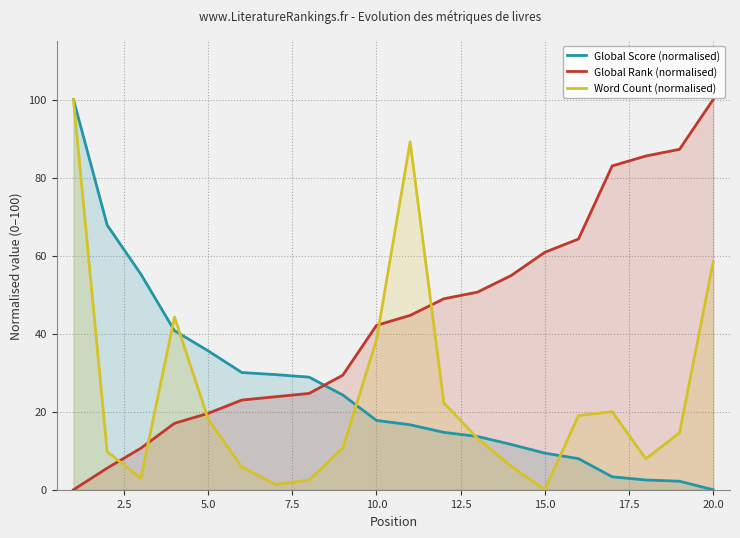

True or false: Global Score (normalised) has more than 1 points higher than both neighbors.

False